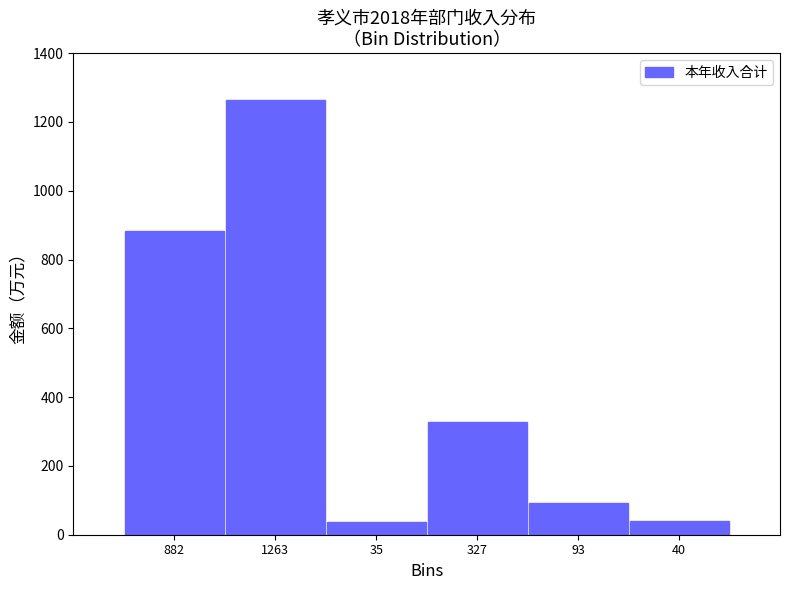

What is the value of the 4th bar from the left?

327.4